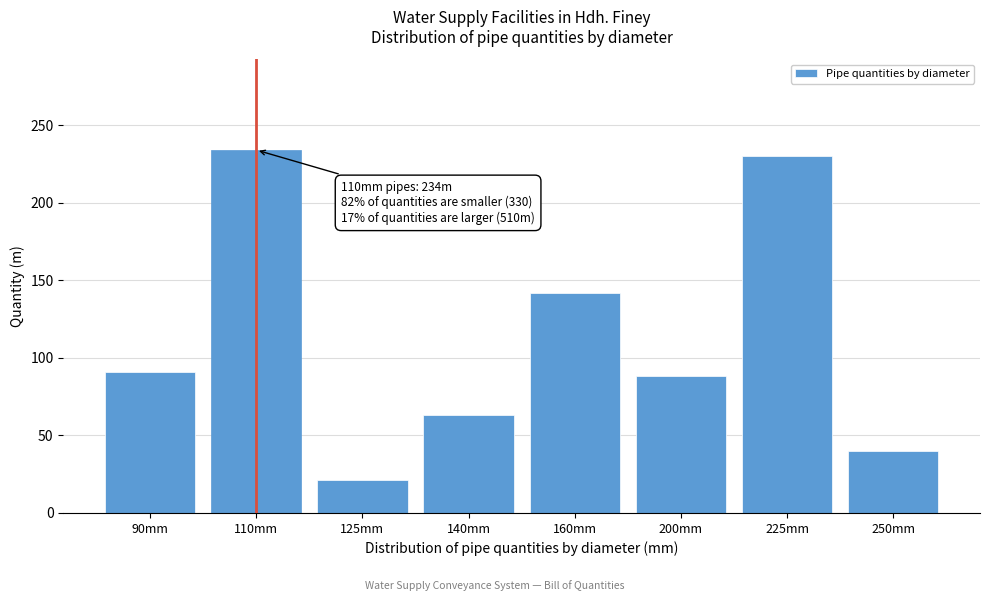

Reading left to right, extract all data points from this chart.

91	234	21	63	142	88	230	40